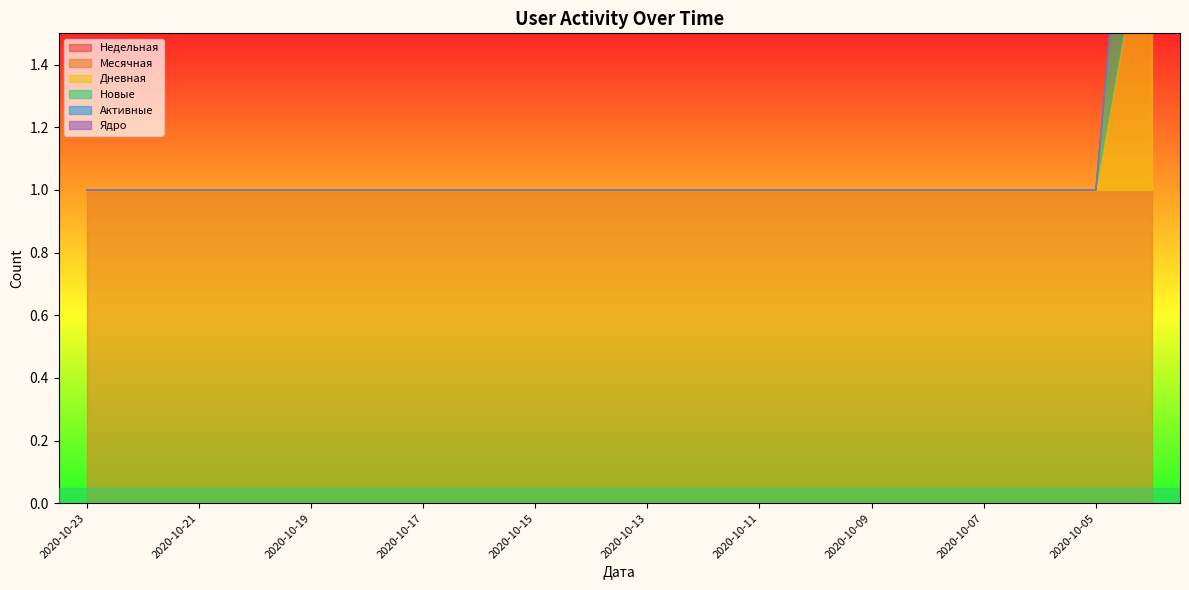

Read the Месячная value at 2020-10-11.

1